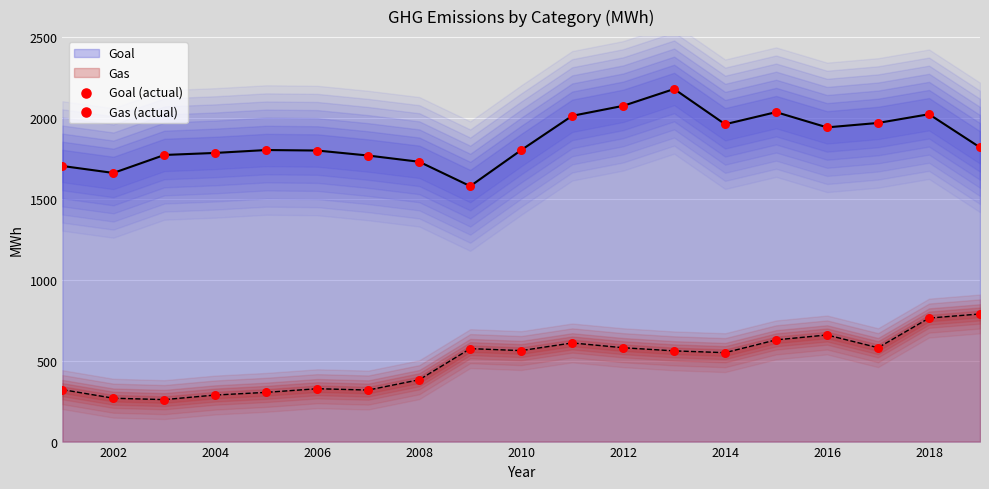

At how many categories does at least one series exceed 1226?

19